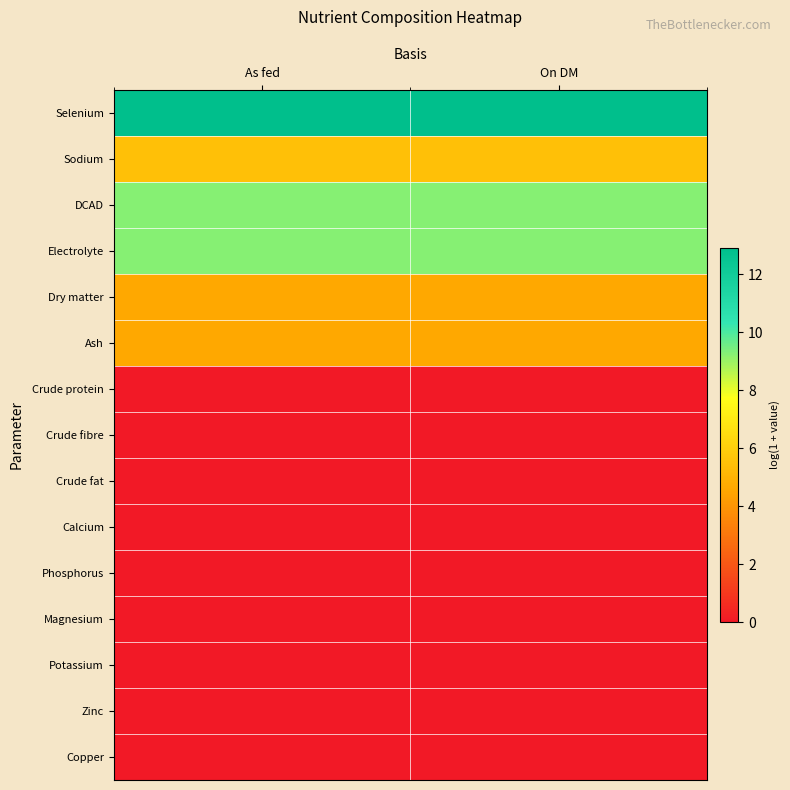

What is the total value across all series at As fed?

46.2